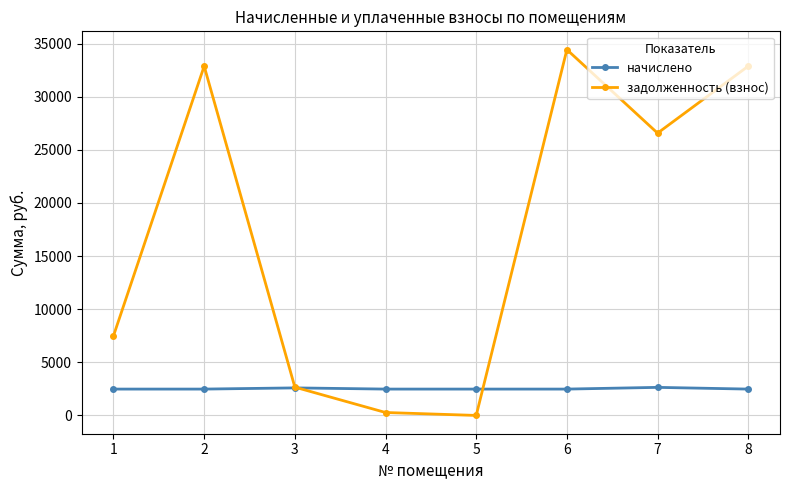

What is the highest value of the начислено series?

2641.6